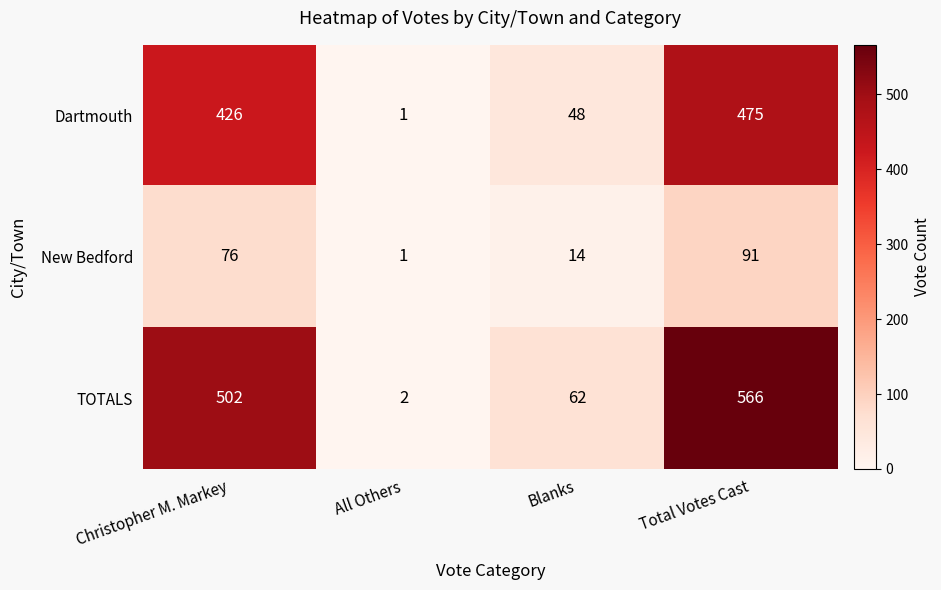

What is the difference between the highest and lowest values at Total Votes Cast?

475